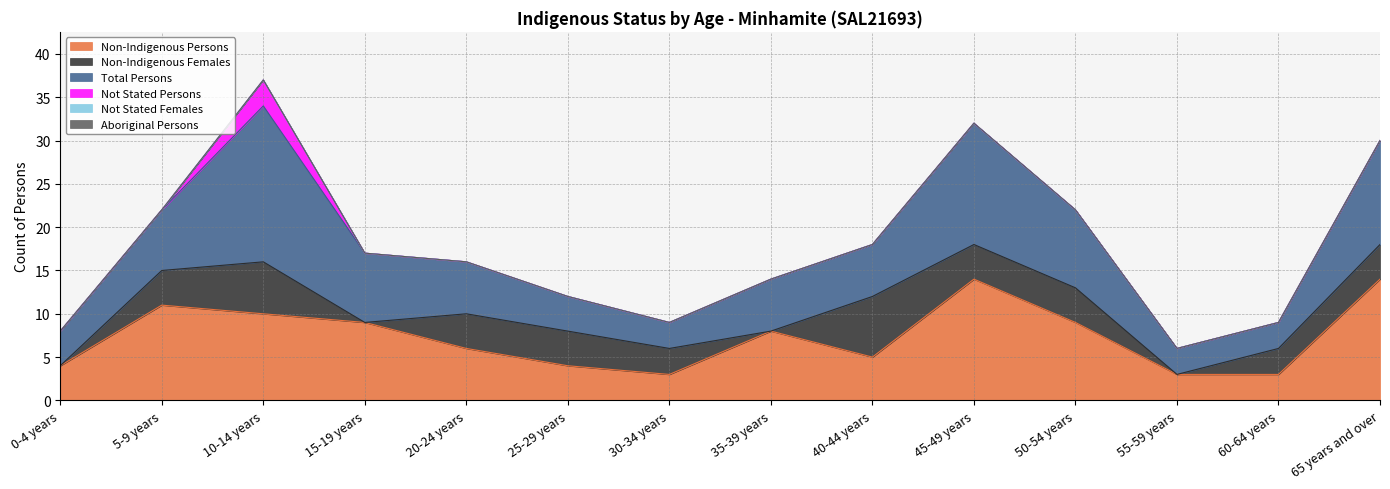

What is the label of the 7th point from the left?

30-34 years